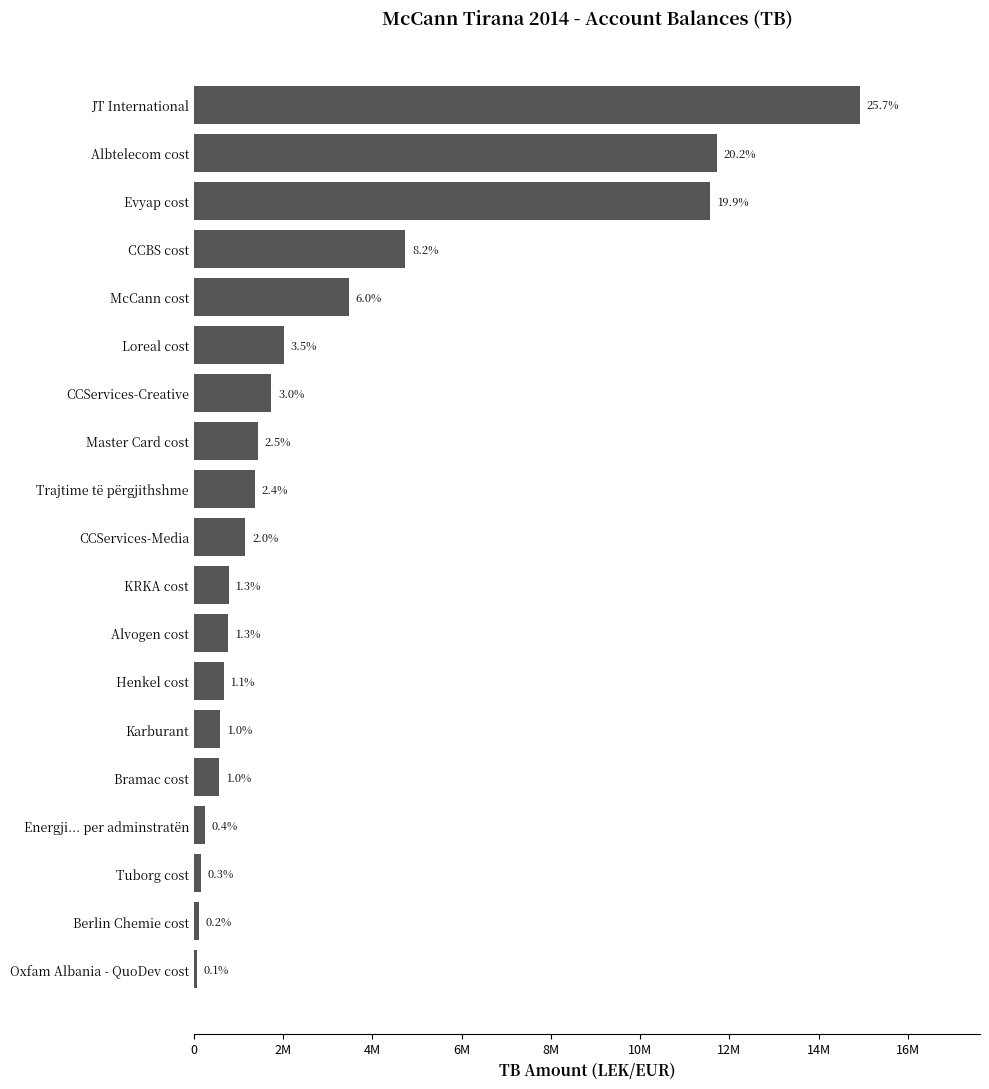

What is the smallest value displayed?

61813.2